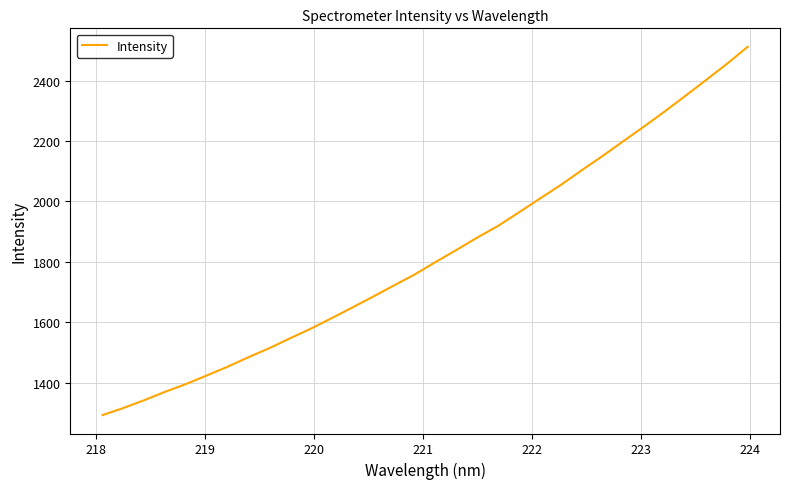

What is the difference between the maximum and minimum values?

1218.4